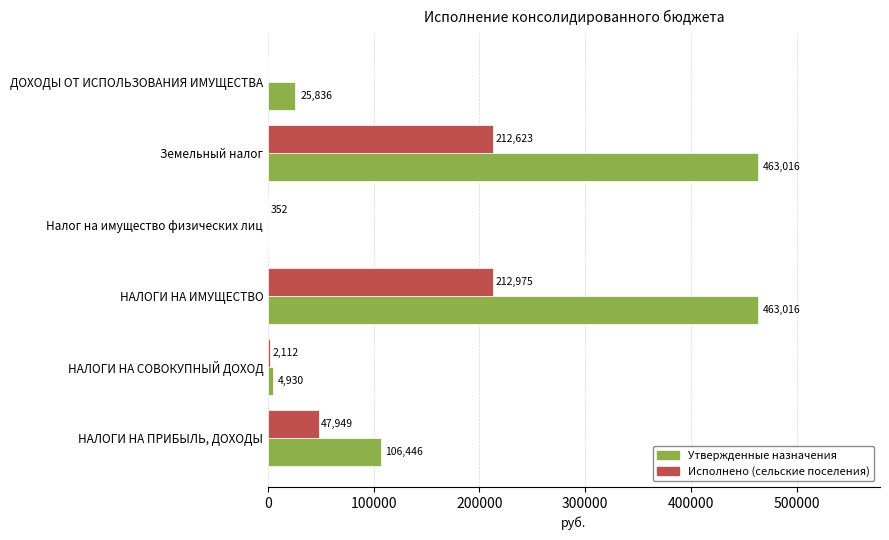

How many values in Утвержденные назначения are above zero?

5